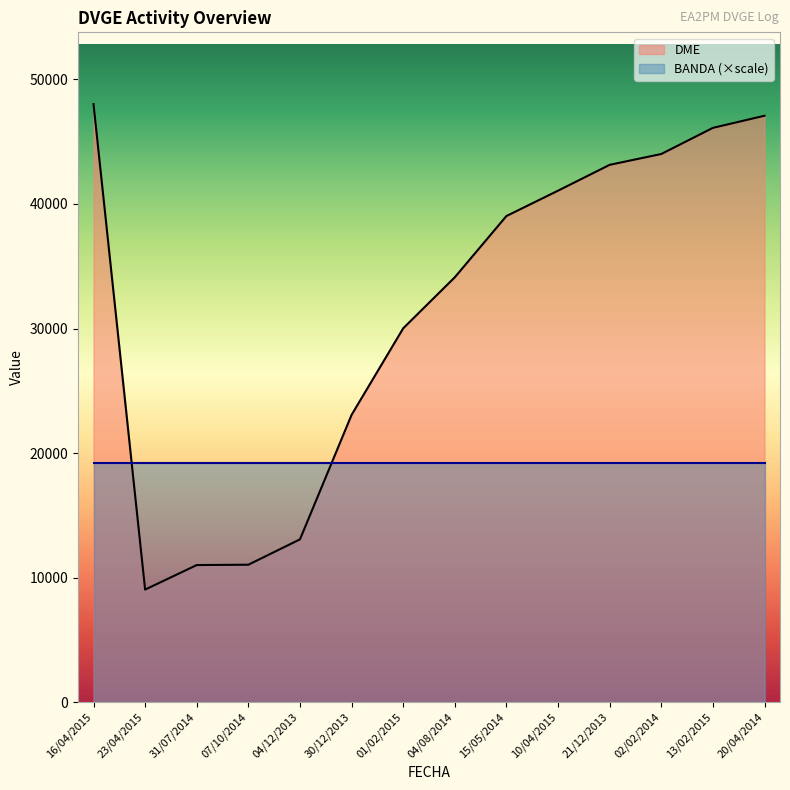

Where does the DME series first go above 39032?

16/04/2015